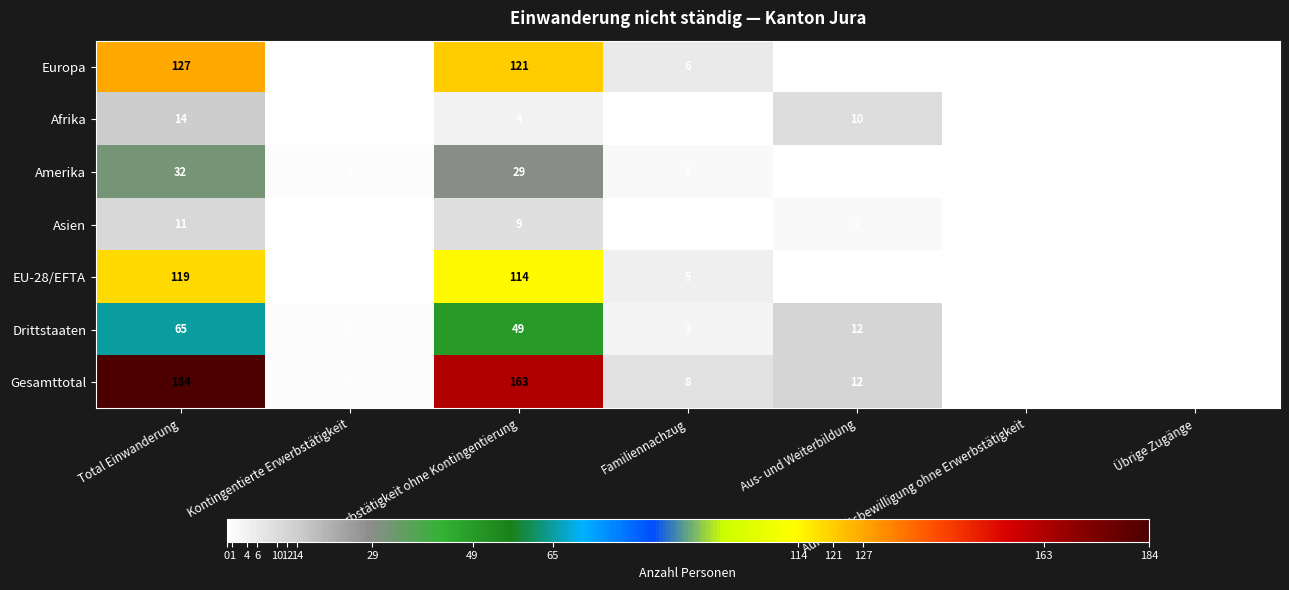

Which label corresponds to the largest value in the chart?

Total Einwanderung